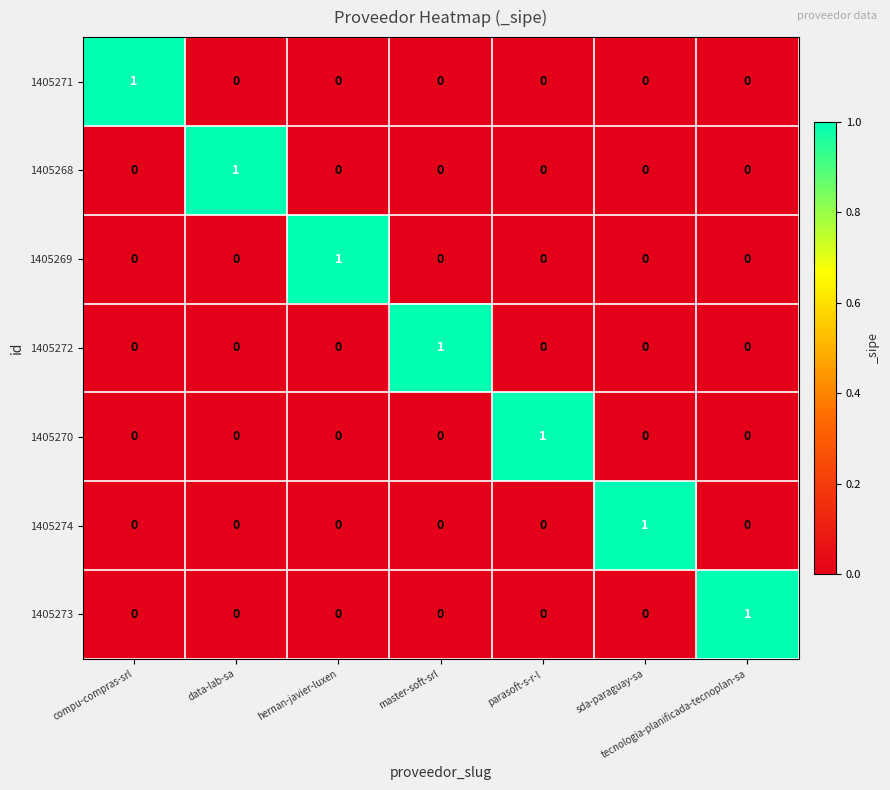

What is the total value across all series at parasoft-s-r-l?

1